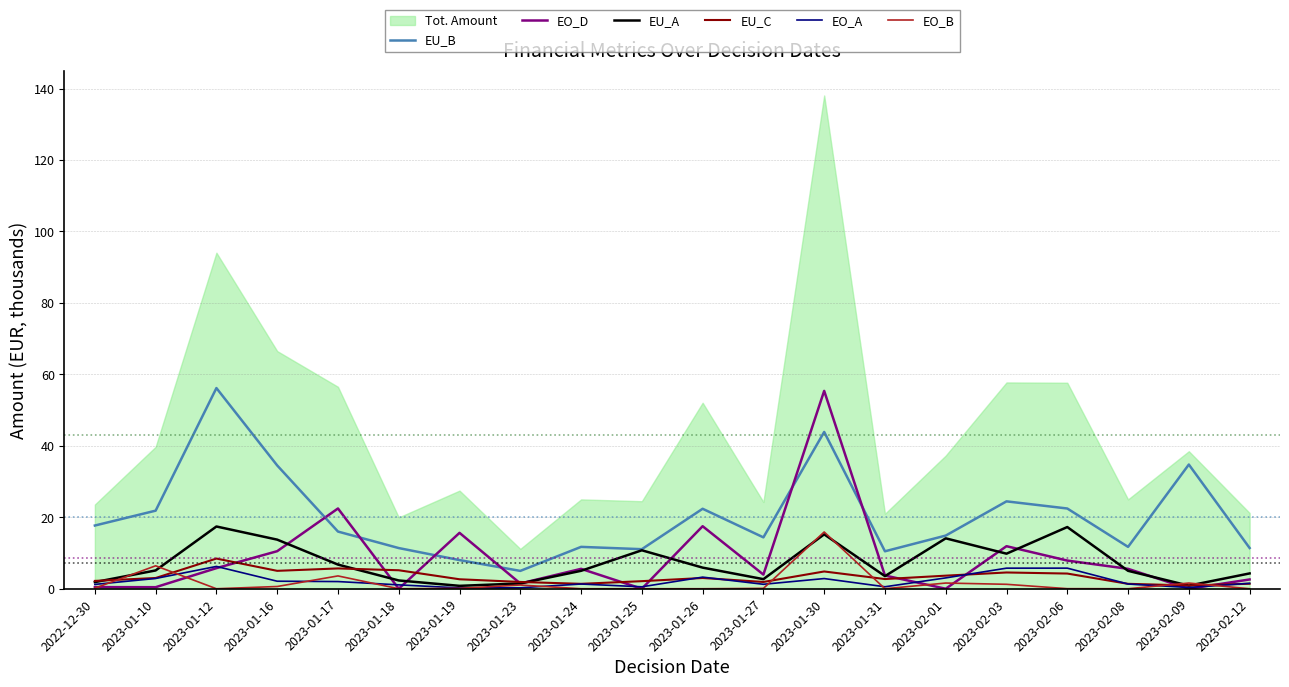

After their last crossing, which series has the higher values: EO_D or EO_A?

EO_D